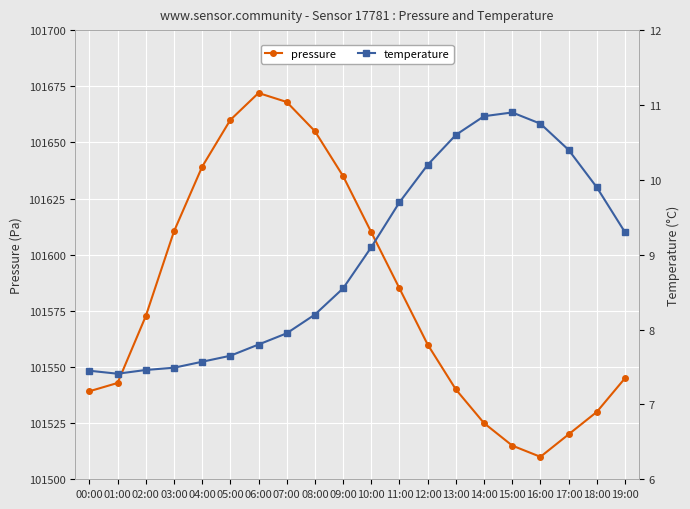

Rank the series at 07:00 from highest to lowest value.

pressure, temperature